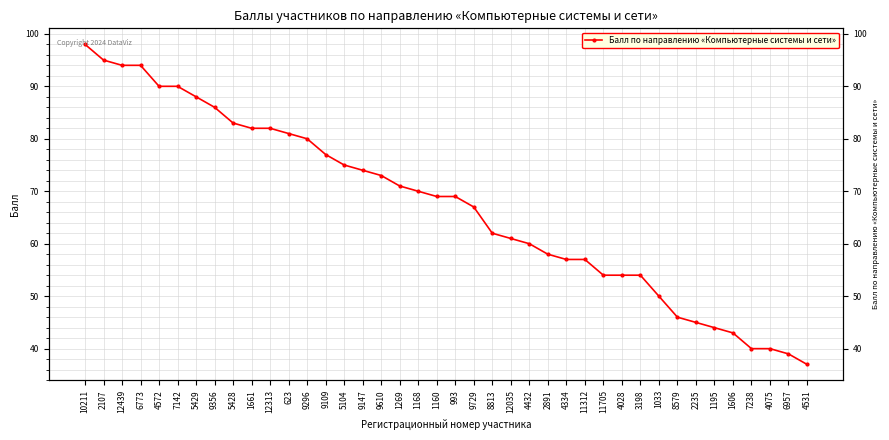

At which label does the data first exceed 69?

10211